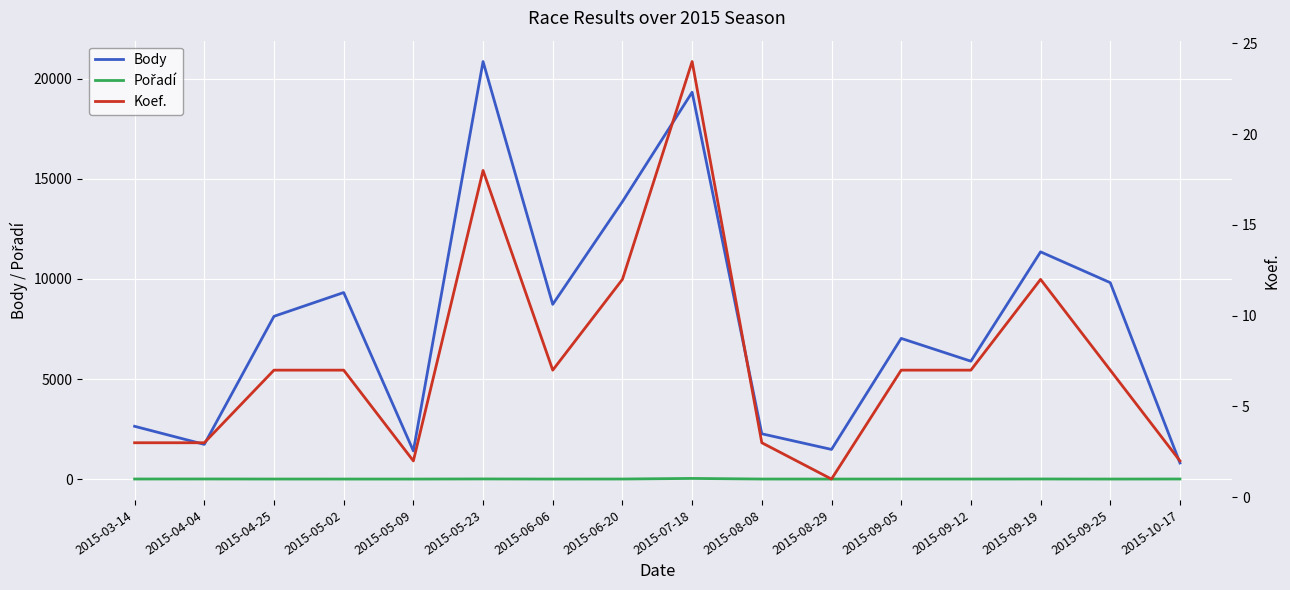

What is the spread (max minus min) of values at 2015-05-09?

1405